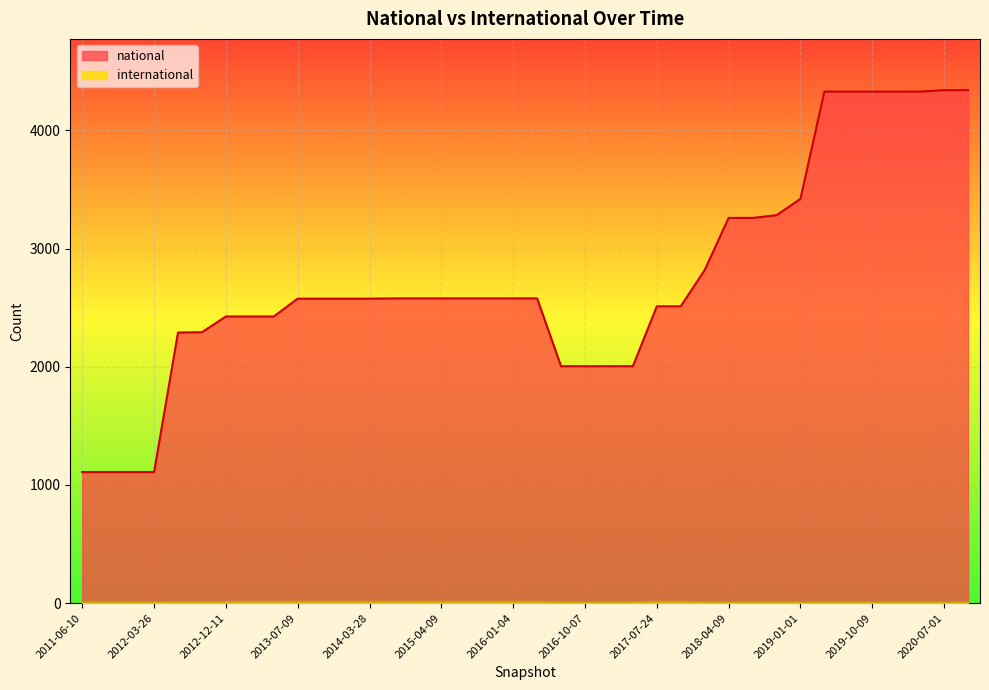

Reading left to right, list all the values displayed in this chart.

national: 2011-06-10=1109	2011-09-05=1109	2012-01-18=1109	2012-03-26=1109	2012-07-13=2290	2012-10-31=2293	2012-12-11=2426	2013-02-20=2426	2013-05-21=2426	2013-07-09=2577	2013-09-10=2577	2013-12-20=2577	2014-03-28=2577	2014-09-08=2579	2015-01-19=2579	2015-04-09=2579	2015-07-03=2579	2015-10-01=2579	2016-01-04=2579	2016-04-05=2579	2016-07-04=2005	2016-10-07=2005	2016-12-27=2005	2017-04-12=2005	2017-07-24=2512	2017-10-12=2512	2017-12-22=2819	2018-04-09=3260	2018-07-11=3260	2018-09-28=3283	2019-01-01=3421	2019-04-06=4329	2019-07-01=4329	2019-10-09=4329	2020-01-01=4329	2020-04-01=4329	2020-07-01=4341	2020-10-01=4341
international: 2011-06-10=5	2011-09-05=5	2012-01-18=5	2012-03-26=5	2012-07-13=7	2012-10-31=7	2012-12-11=10	2013-02-20=10	2013-05-21=10	2013-07-09=11	2013-09-10=11	2013-12-20=11	2014-03-28=11	2014-09-08=11	2015-01-19=11	2015-04-09=11	2015-07-03=11	2015-10-01=11	2016-01-04=11	2016-04-05=11	2016-07-04=5	2016-10-07=5	2016-12-27=5	2017-04-12=5	2017-07-24=11	2017-10-12=11	2017-12-22=5	2018-04-09=5	2018-07-11=5	2018-09-28=5	2019-01-01=5	2019-04-06=5	2019-07-01=5	2019-10-09=5	2020-01-01=5	2020-04-01=5	2020-07-01=5	2020-10-01=5